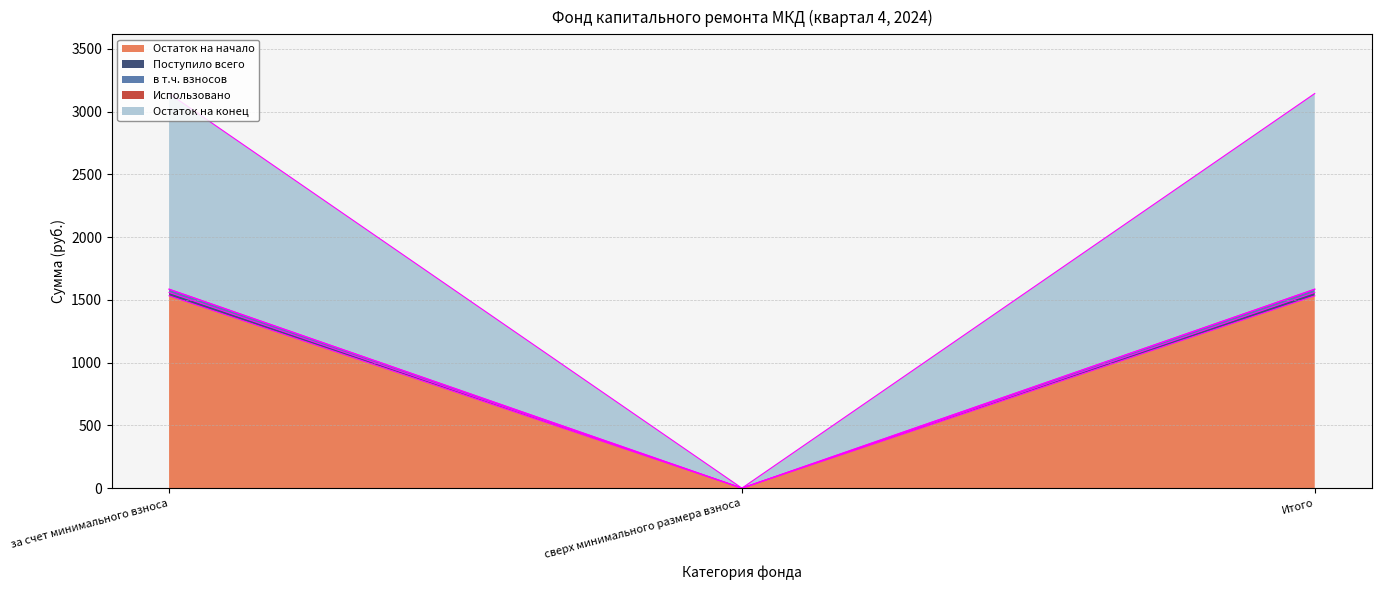

Is it true that Остаток на конец equals 739.7 at за счет минимального взноса?

False